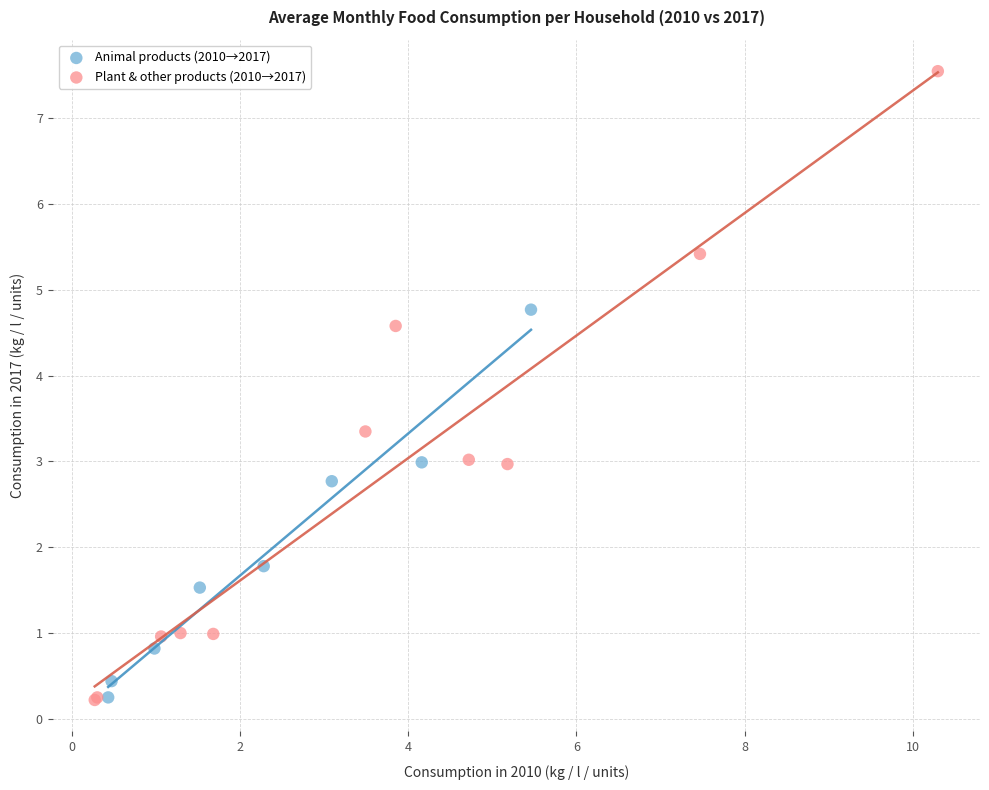

Which series has the largest Y range (max minus min)?

Plant & other products (2010→2017)